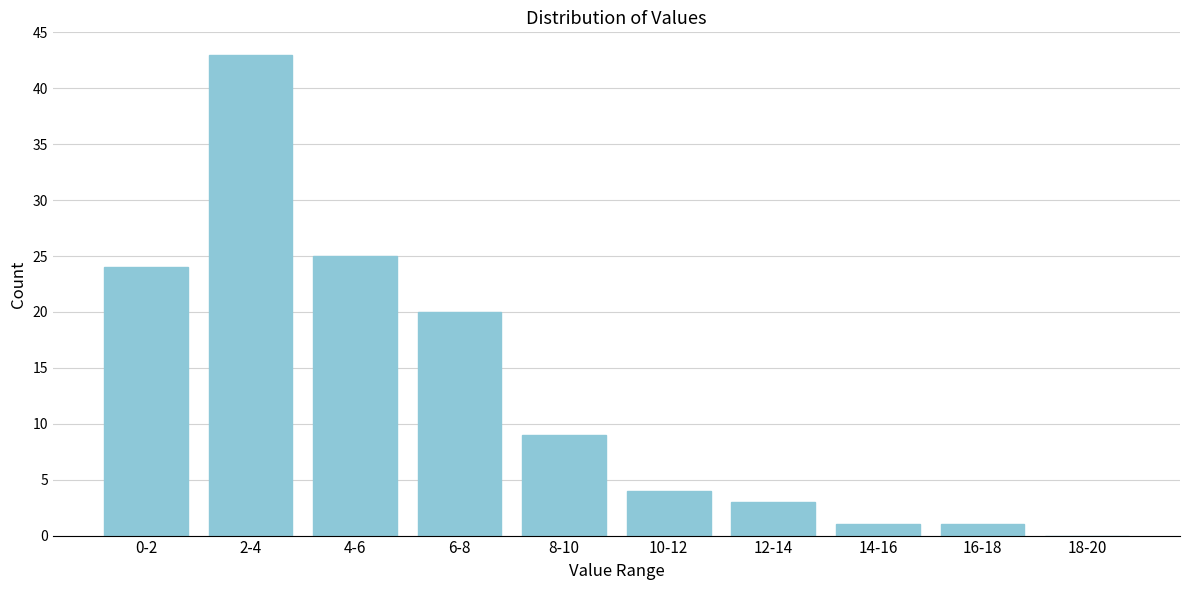

Reading left to right, extract all data points from this chart.

0-2=24	2-4=43	4-6=25	6-8=20	8-10=9	10-12=4	12-14=3	14-16=1	16-18=1	18-20=0